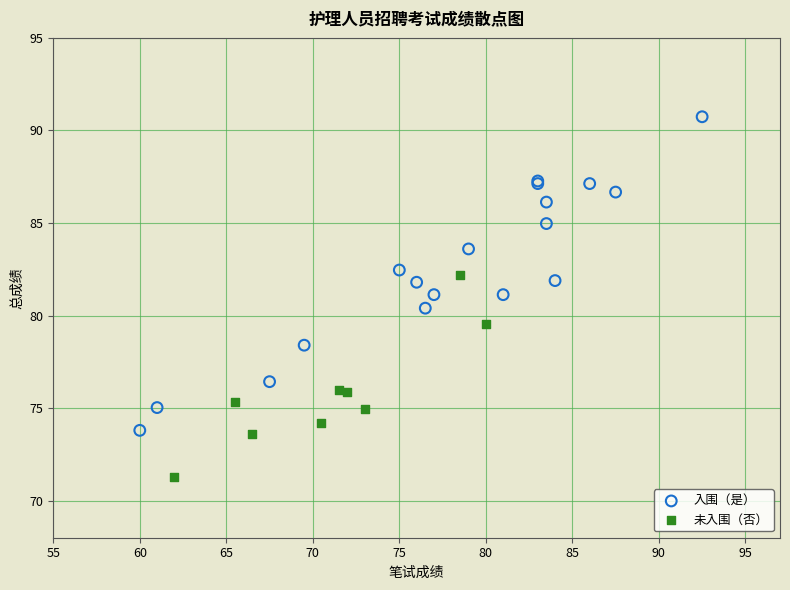

Which series has the widest spread of Y values?

入围（是）